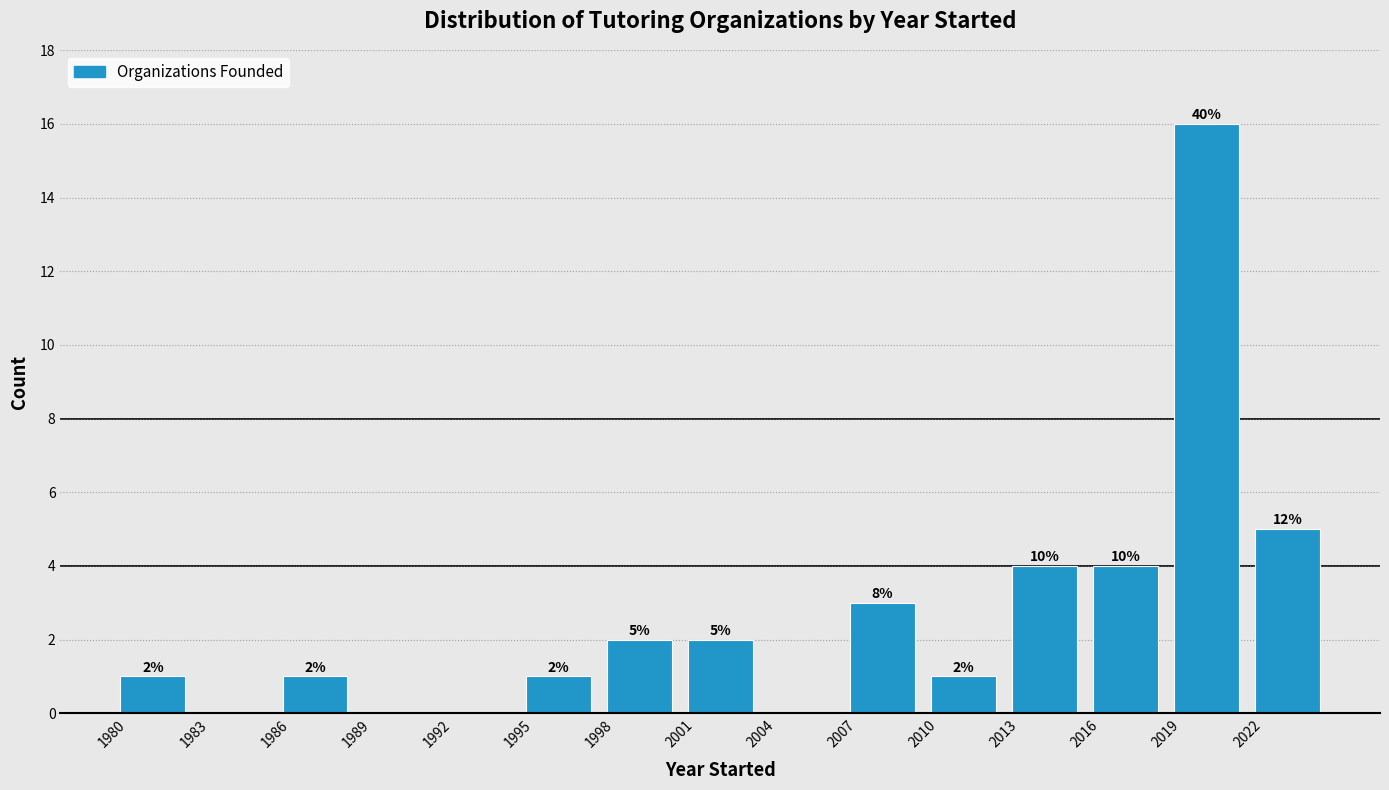

Which range on the x-axis has the tallest bar?

2019 to 2022